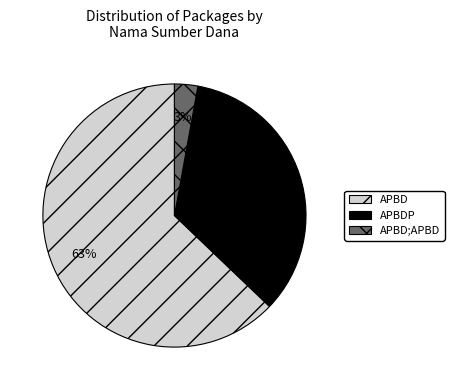

What is the largest slice in the pie chart?

APBD